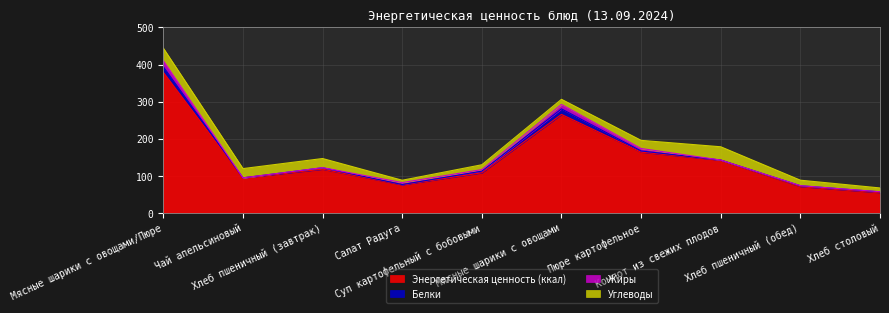

True or false: Углеводы and Энергетическая ценность (ккал) intersect in this chart.

False